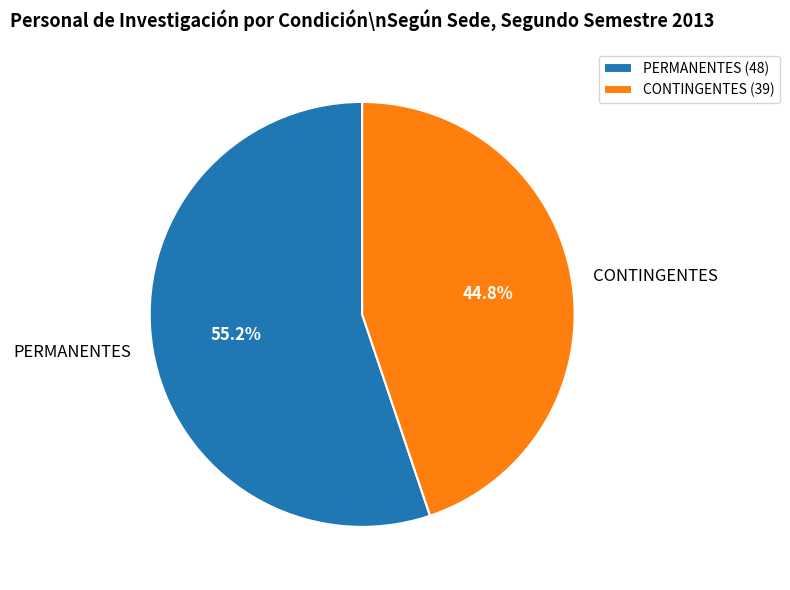

Between PERMANENTES and CONTINGENTES, which is larger?

PERMANENTES